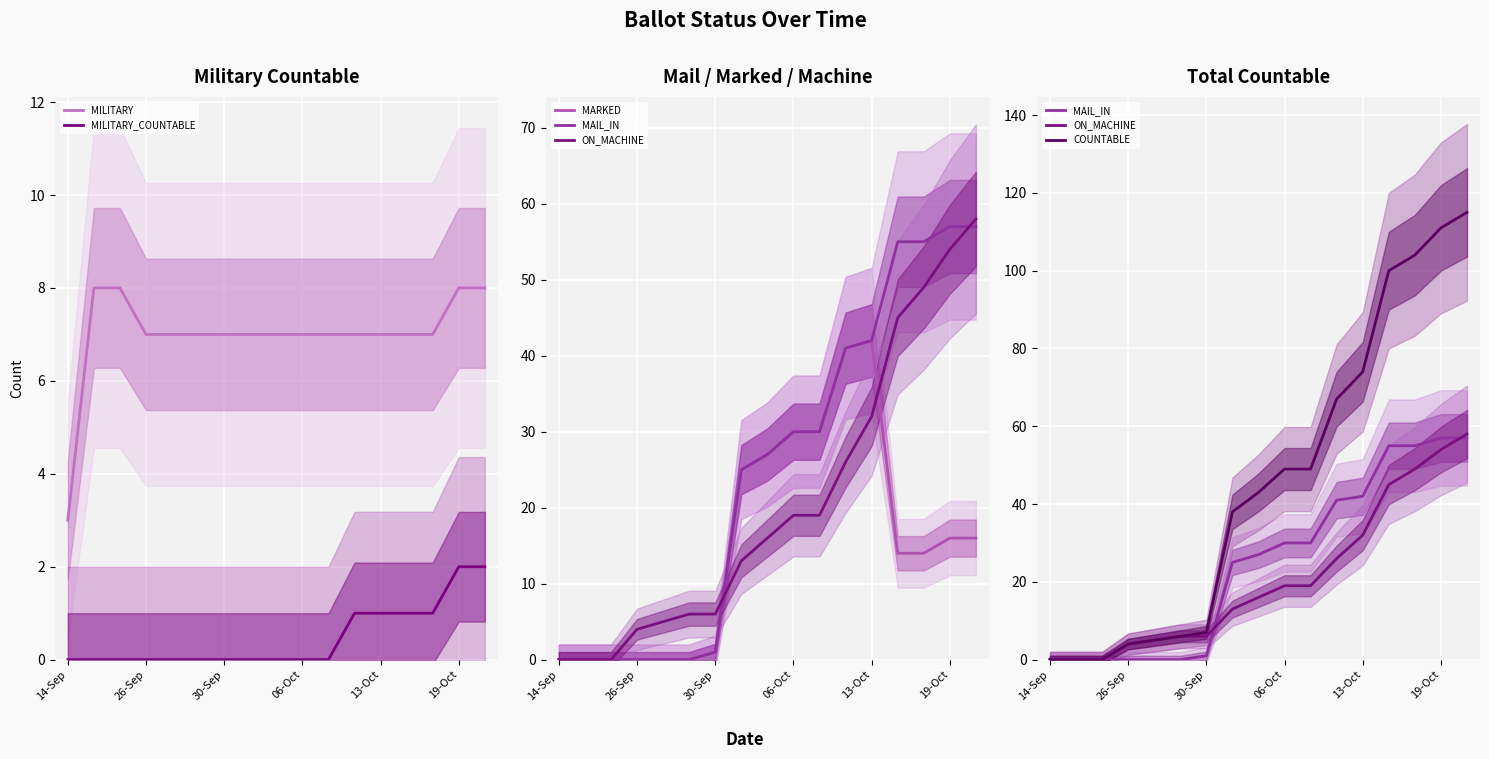

Rank the series by their maximum value, from highest to lowest.

COUNTABLE, ON_MACHINE, MAIL_IN, MARKED, MILITARY, MILITARY_COUNTABLE